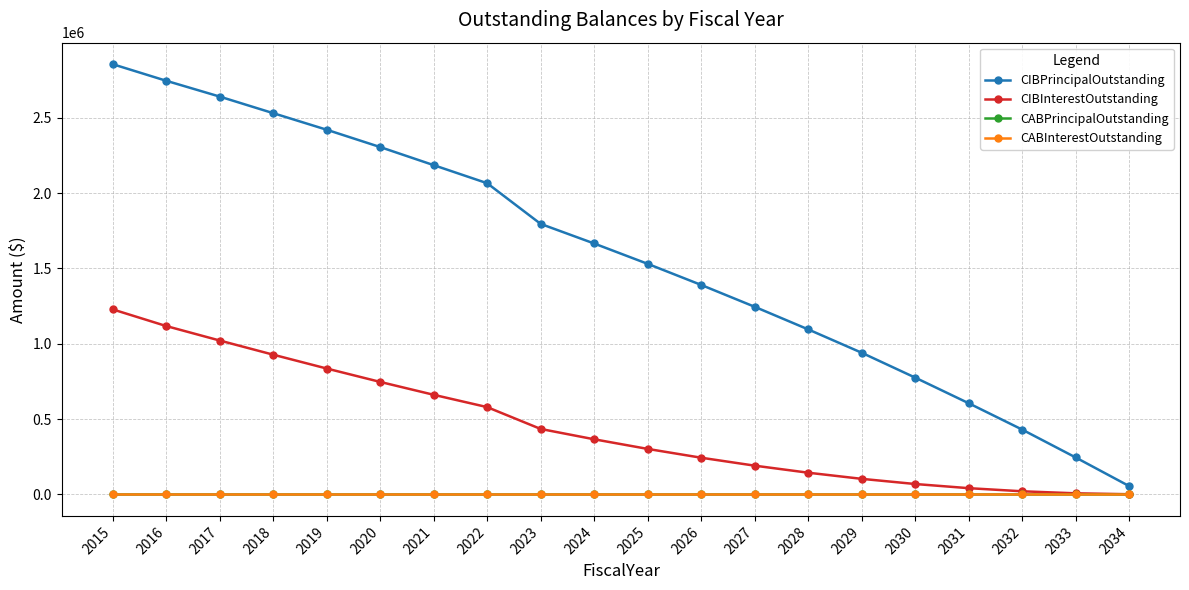

Does the chart have visible grid lines?

Yes